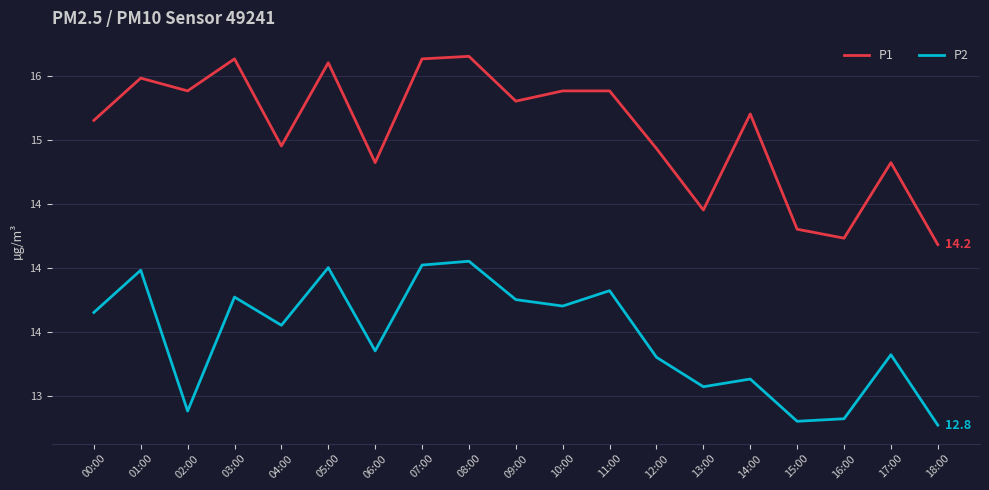

At which category does P1 reach its first local valley?

02:00